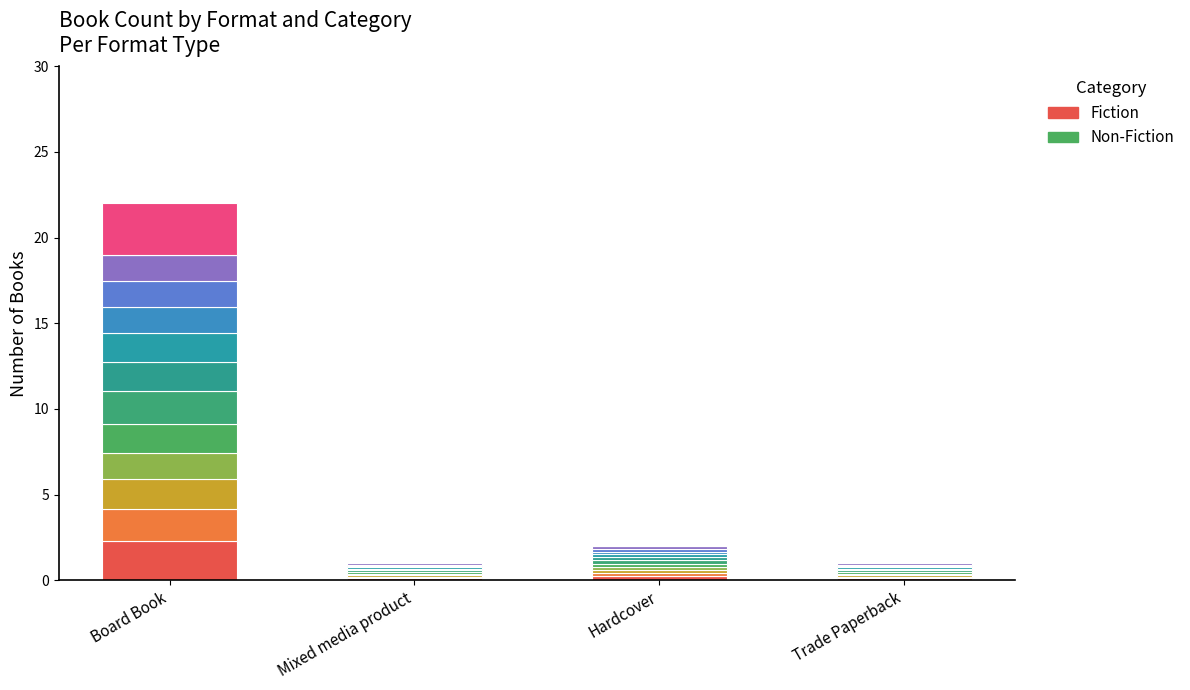

What position from the left is Hardcover?

3